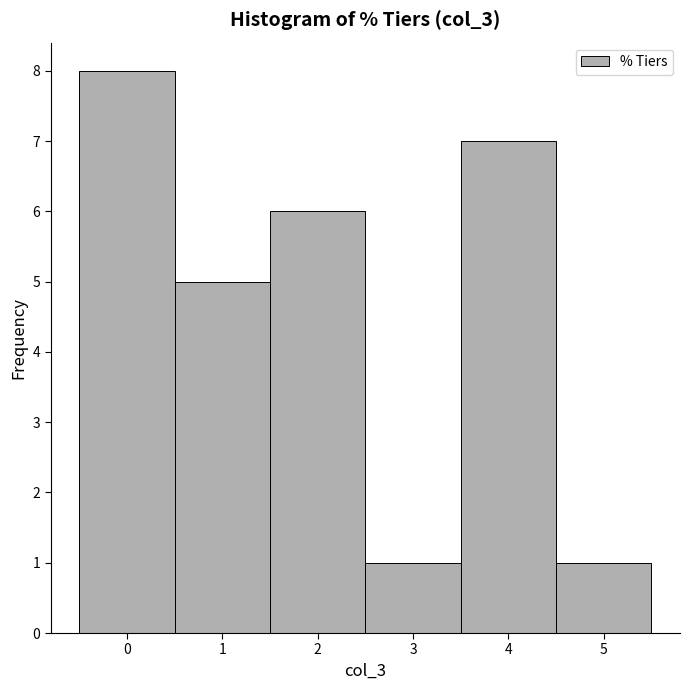

What is the height of the bar covering 1.5 to 2.5 on the x-axis? The values are not printed on the chart, so give them approximately, as read against the axis.

6